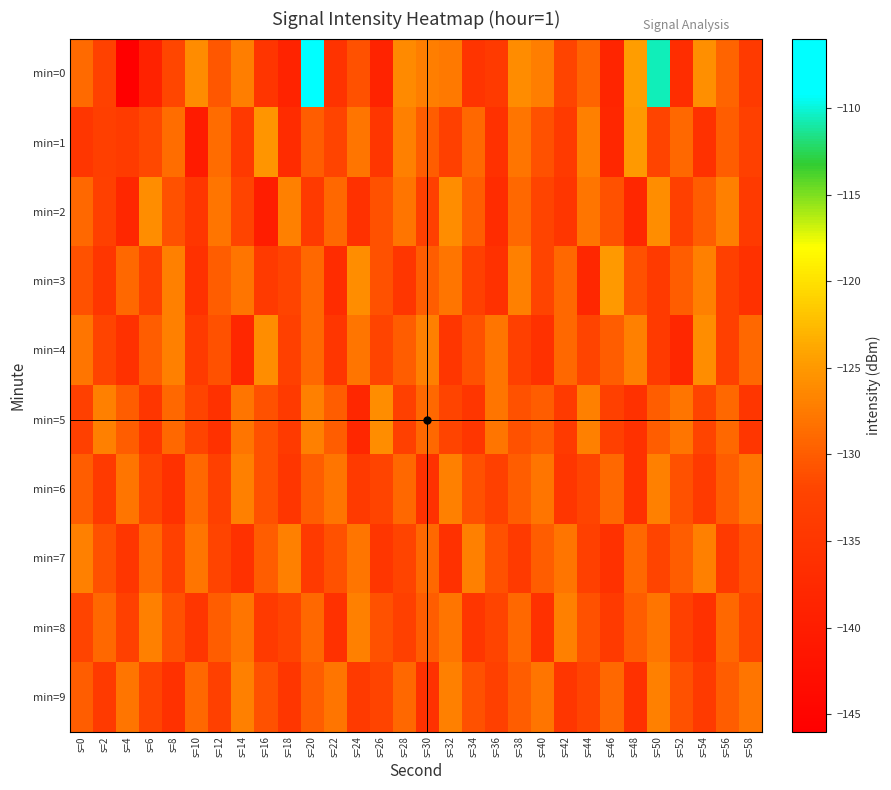

At s=22, list the series in order from smallest to largest.

min=3, min=8, min=0, min=4, min=1, min=7, min=5, min=2, min=6, min=9